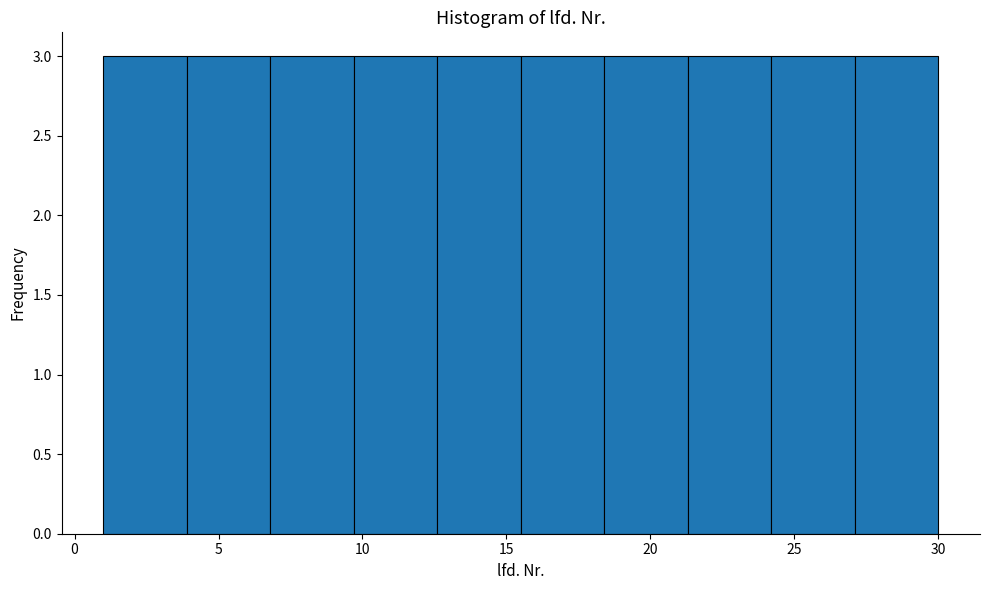

Reading left to right, transcribe this chart: for each bar, give the range it covers on the x-axis and its height. Neither the bar edges nor the heights are printed on the chart, so give them approximately, as read against the axes.

1.0 to 3.9: 3
3.9 to 6.8: 3
6.8 to 9.7: 3
9.7 to 12.6: 3
12.6 to 15.5: 3
15.5 to 18.4: 3
18.4 to 21.3: 3
21.3 to 24.2: 3
24.2 to 27.1: 3
27.1 to 30.0: 3